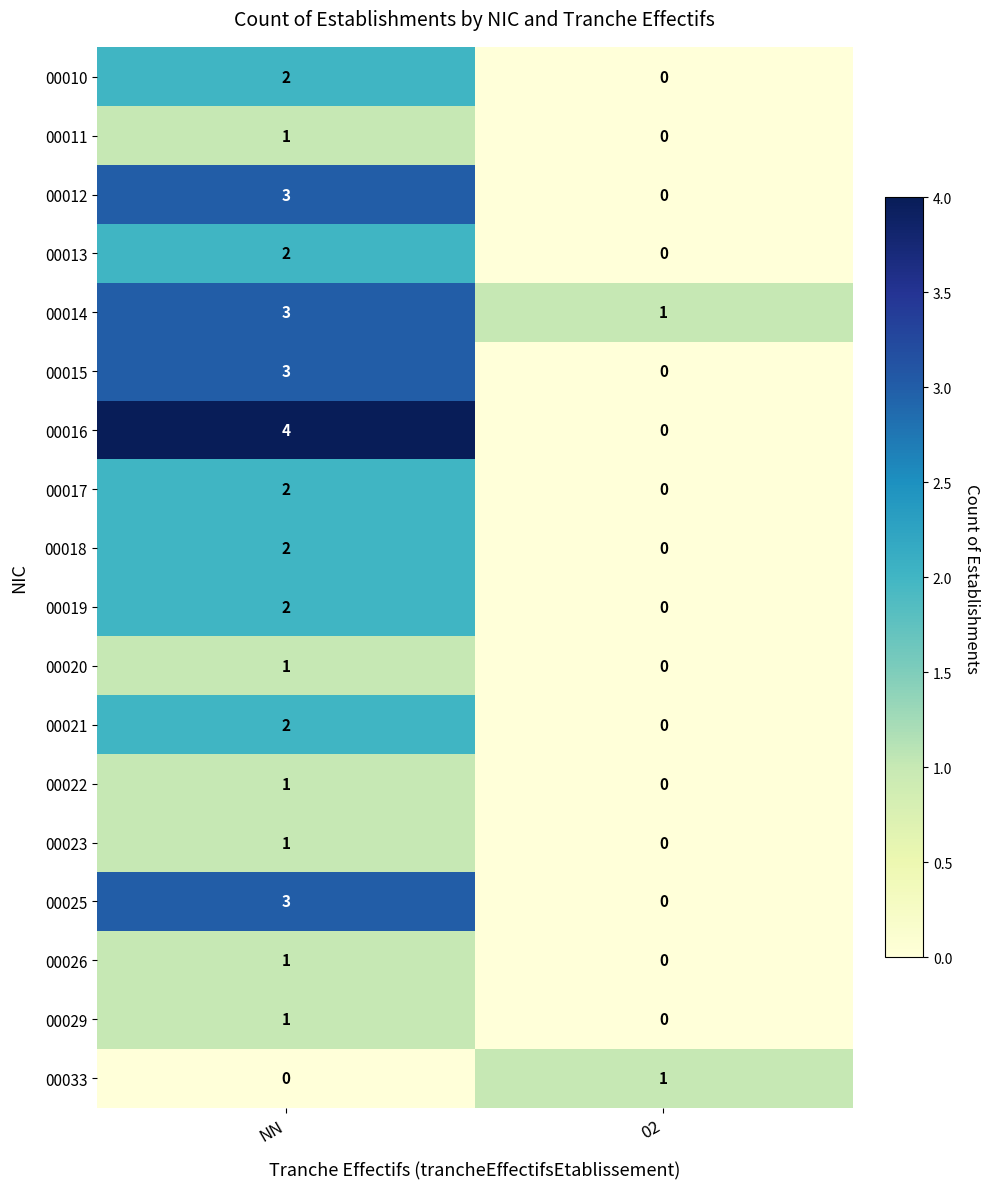

Is the value of 00012 at NN greater than the value of 00010 at NN?

Yes